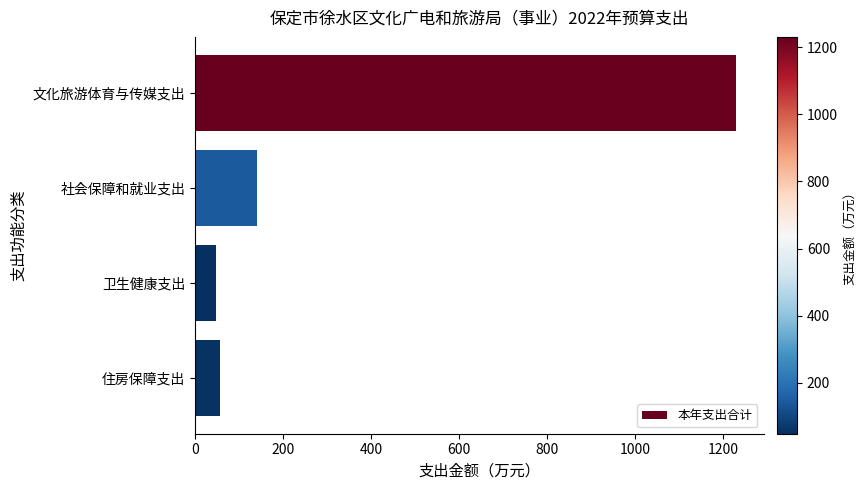

What is the difference between the maximum and second lowest values?

1173.9